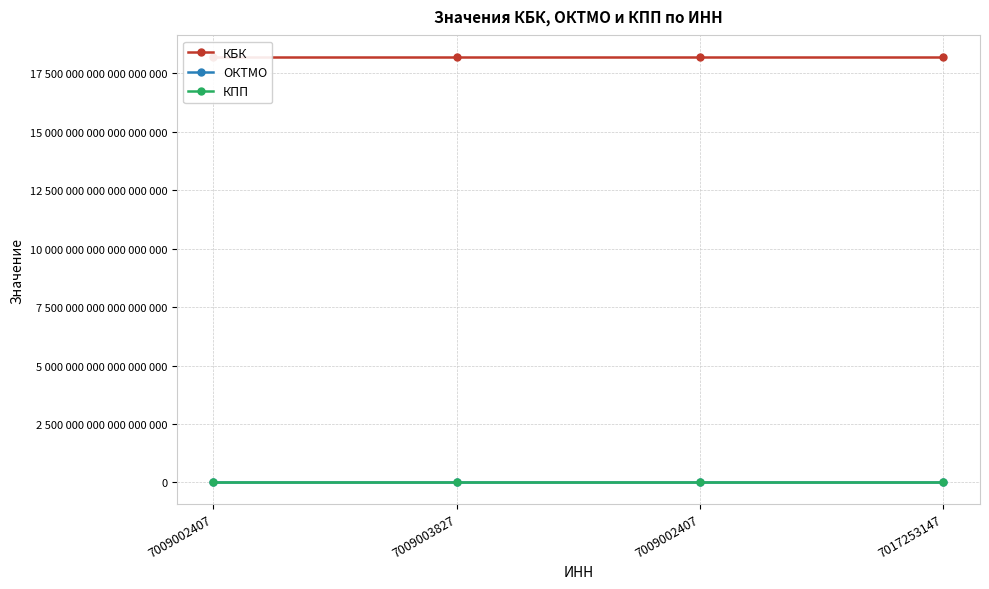

Reading left to right, what are all the values shown in this chart?

КБК: 18210604011019999232	18210604011019999232	18210604011019999232	18210602010020999168
ОКТМО: 69636405	69636405	69636405	69636405
КПП: 700901001	700901001	700901001	0